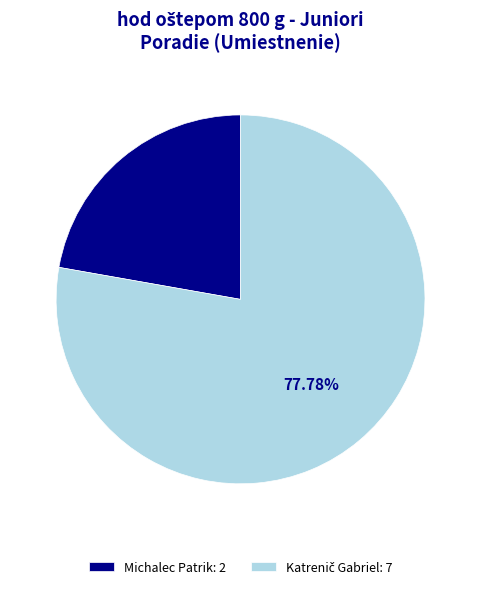

Is there any slice that represents more than half of the pie?

Yes